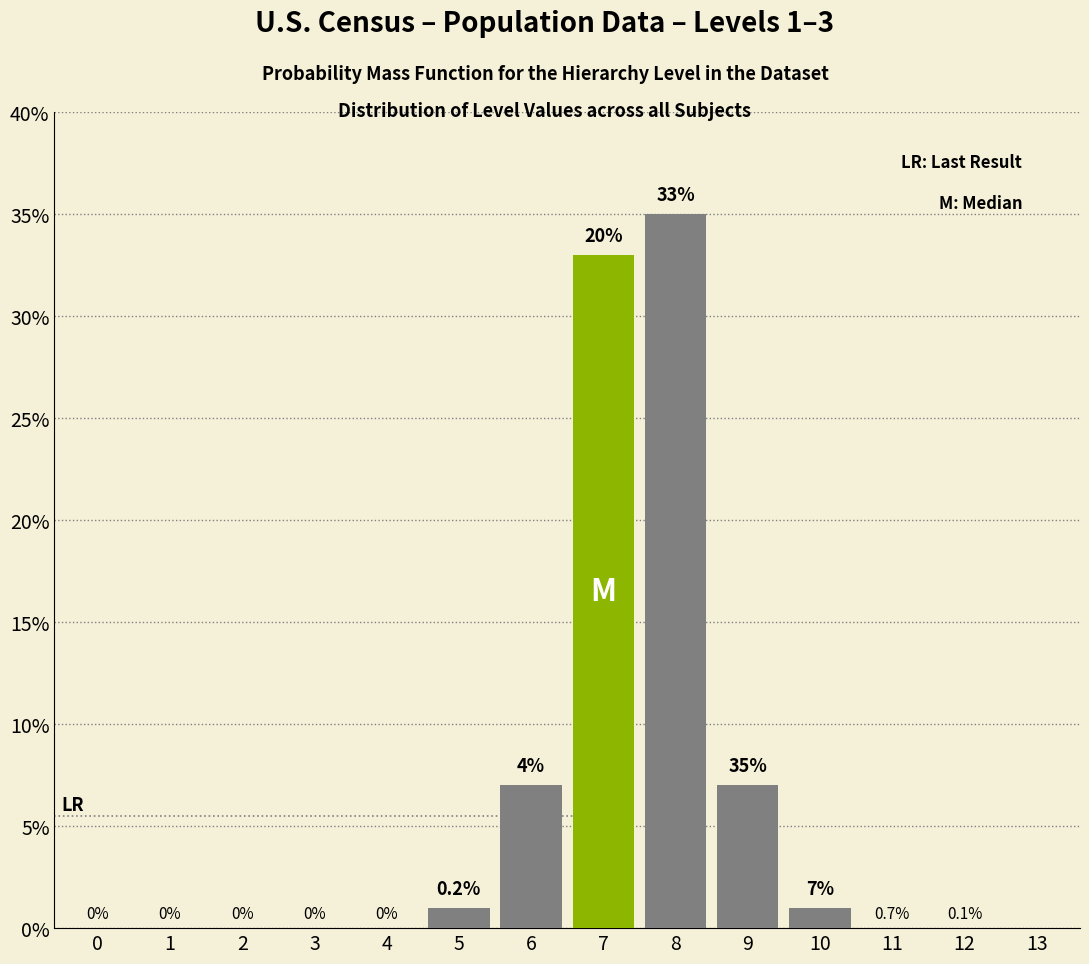

Reading right to left, what are all the values shown in this chart?

12=0	11=0	10=1	9=7	8=35	7=33	6=7	5=1	4=0	3=0	2=0	1=0	0=0